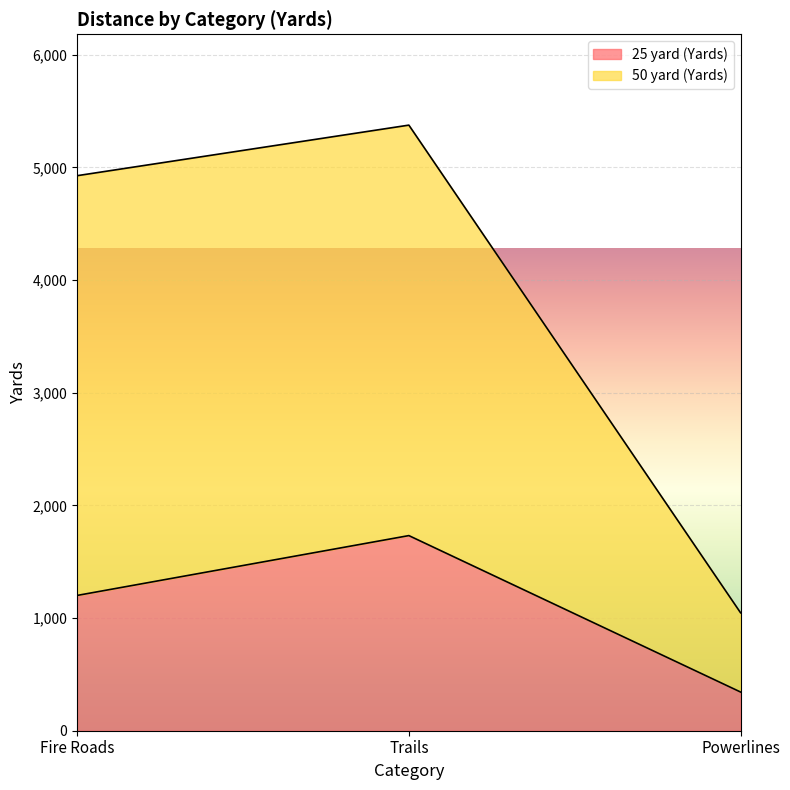

What is the difference between the 25 yard (Yards) values at Trails and Fire Roads?

531.0